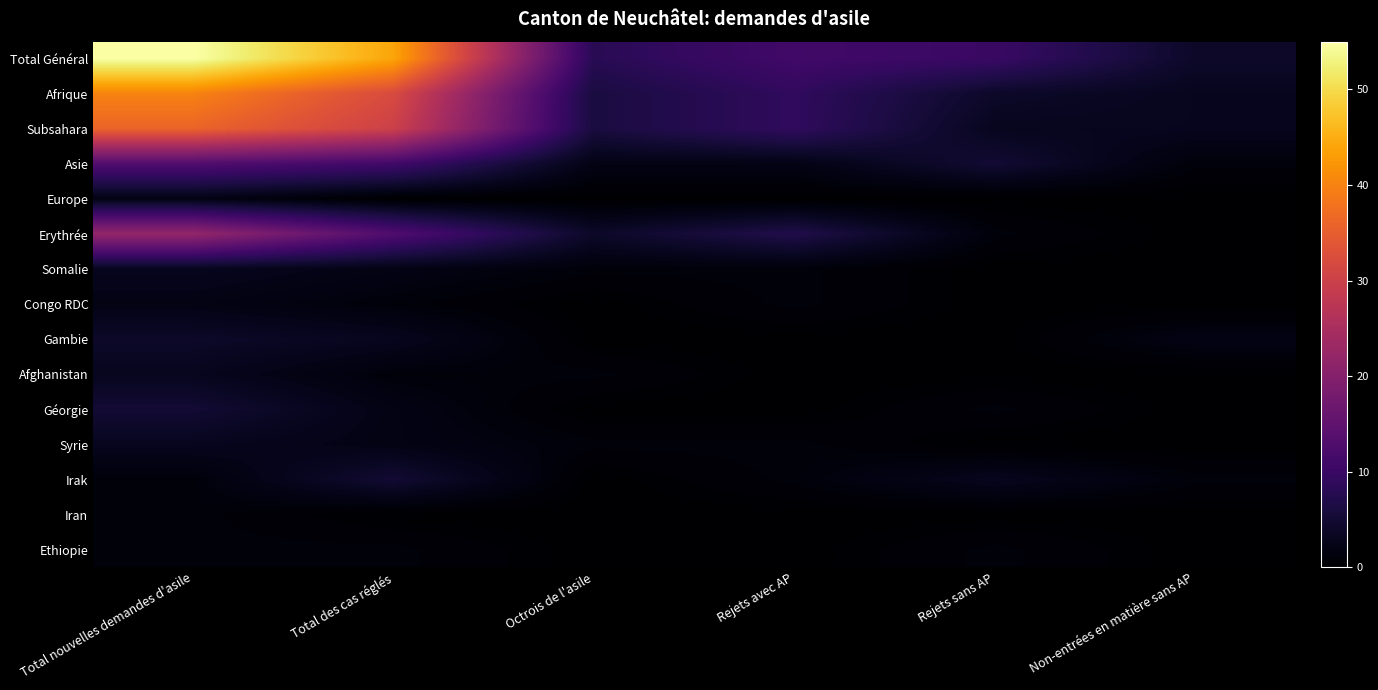

At how many categories does at least one series exceed 22?

2